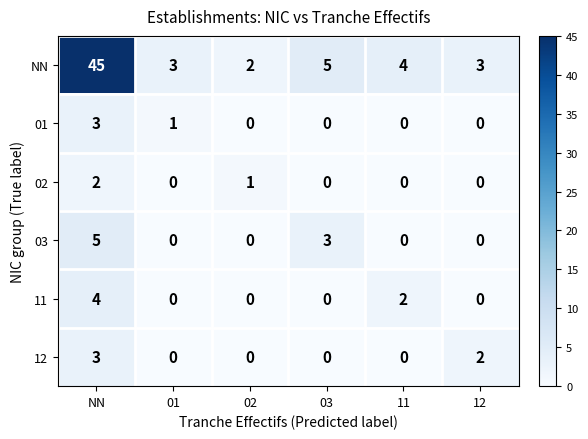

What is the sum of all 02 values?

3